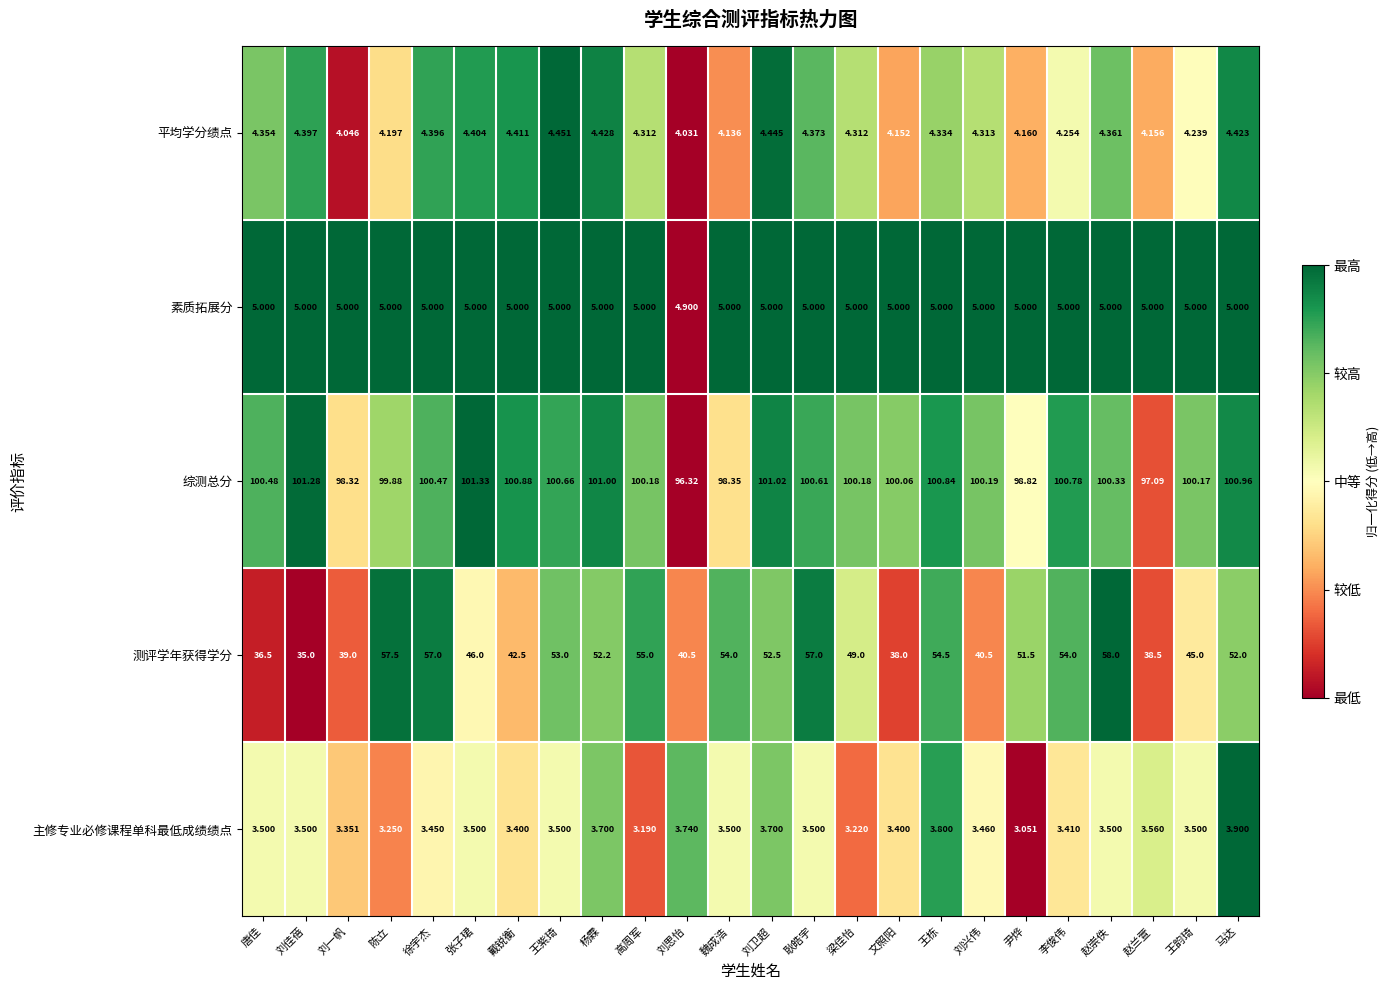

Between 王韵琦 and 马达, which series saw the biggest shift?

测评学年获得学分